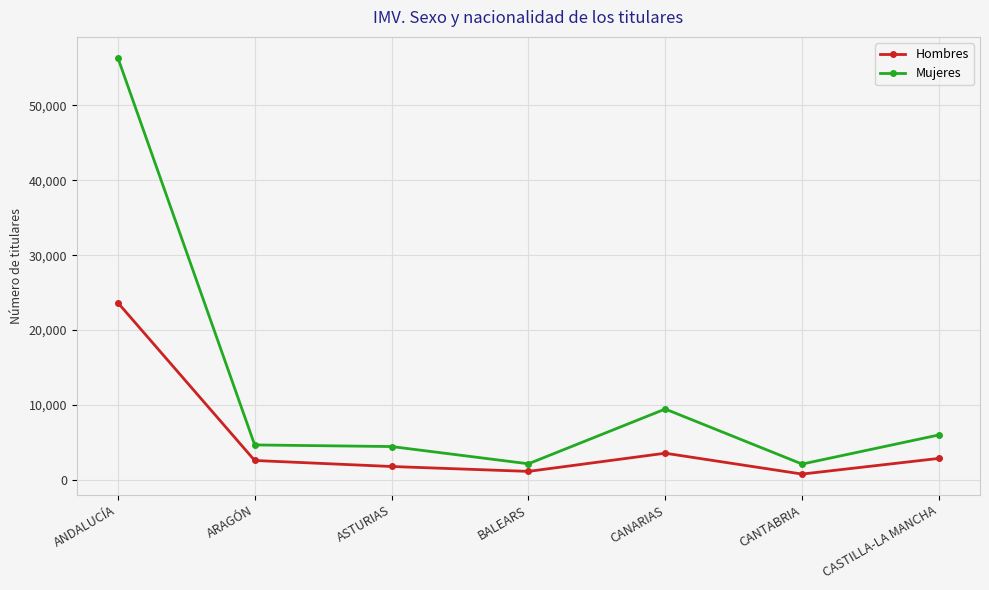

Rank the series by their average value, from highest to lowest.

Mujeres, Hombres